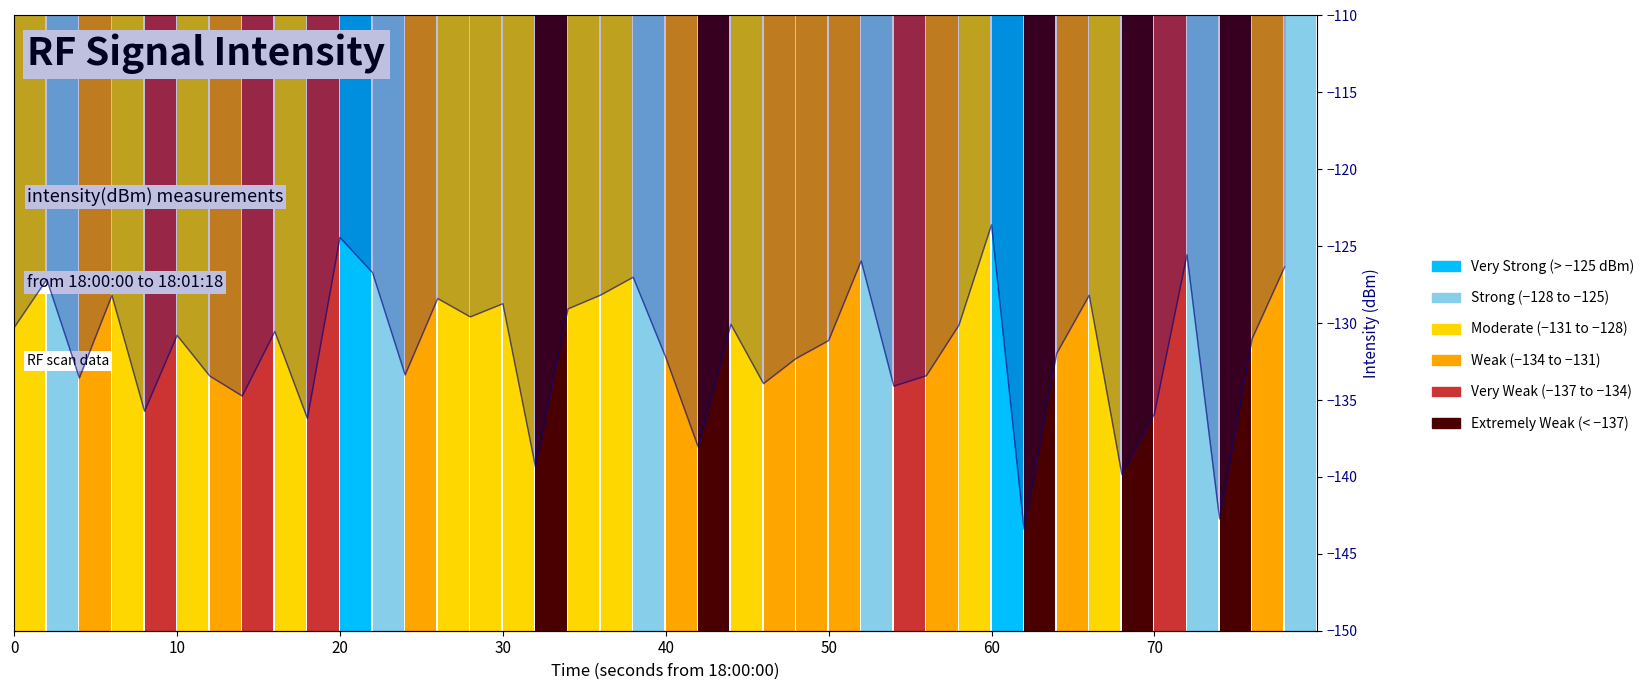

The chart shows a value of -41.5 at 24. True or false?

False